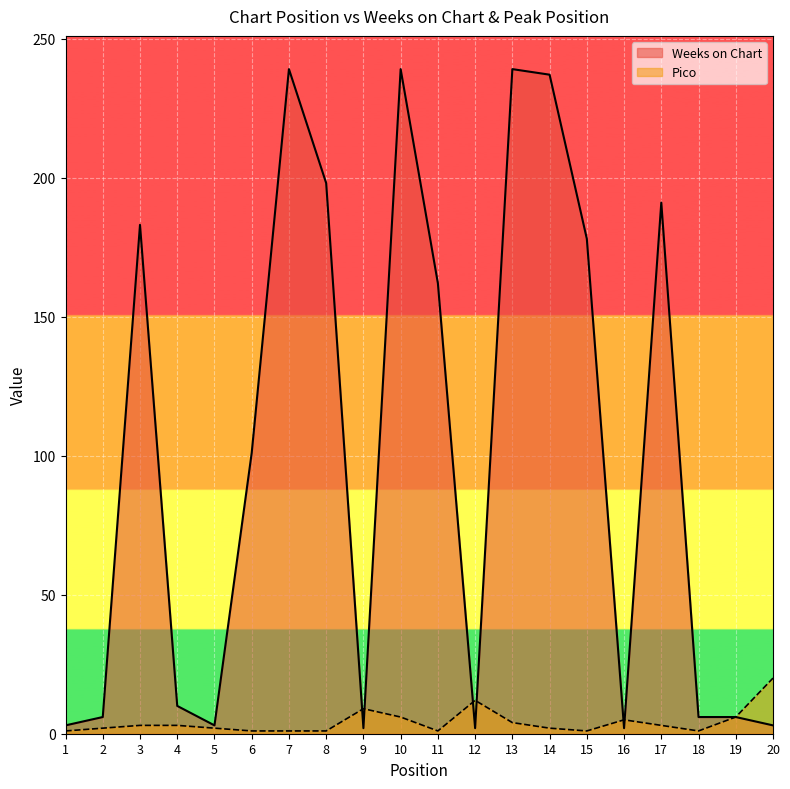

How many series are shown in this chart?

2